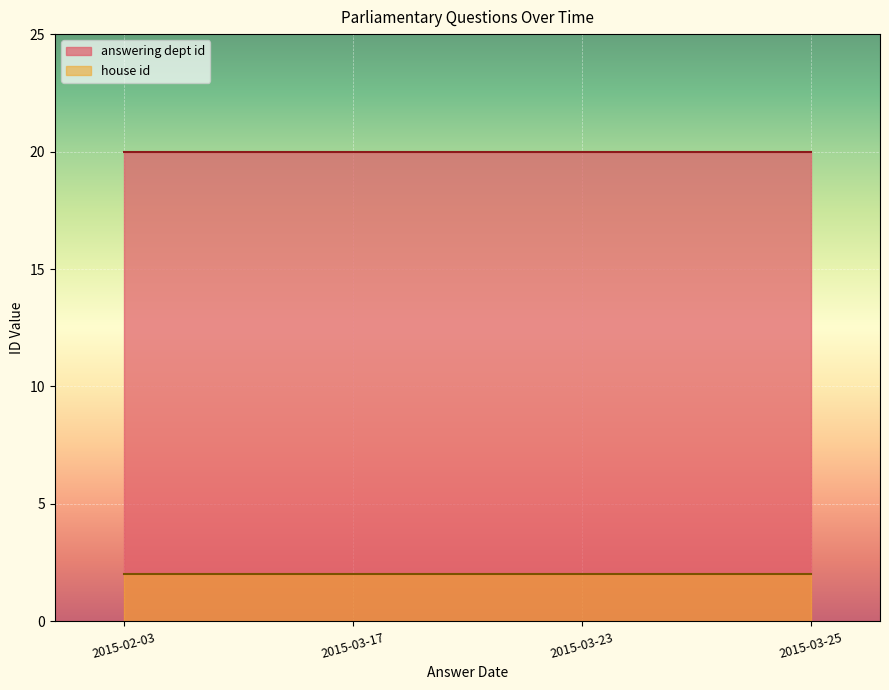

Is it true that house id equals 2 at 2015-03-17?

True